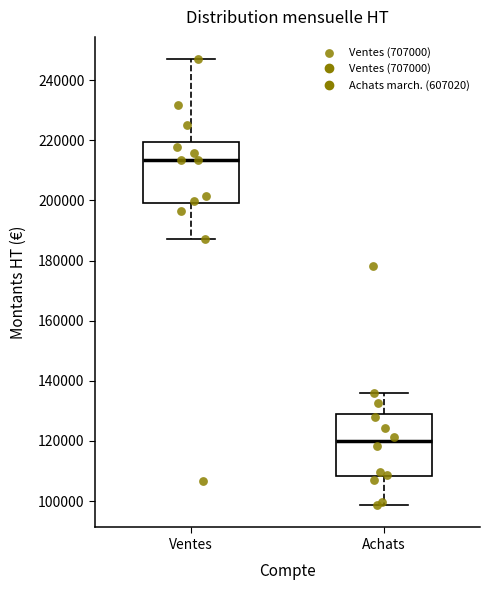

Which box has the lowest median line?

Achats